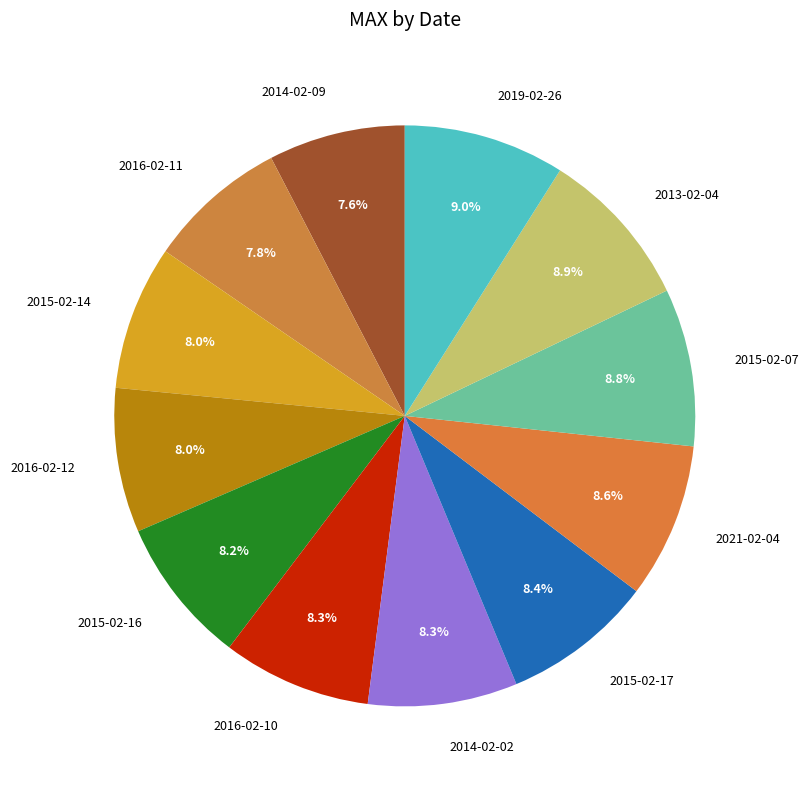

How many segments does this pie chart have?

12